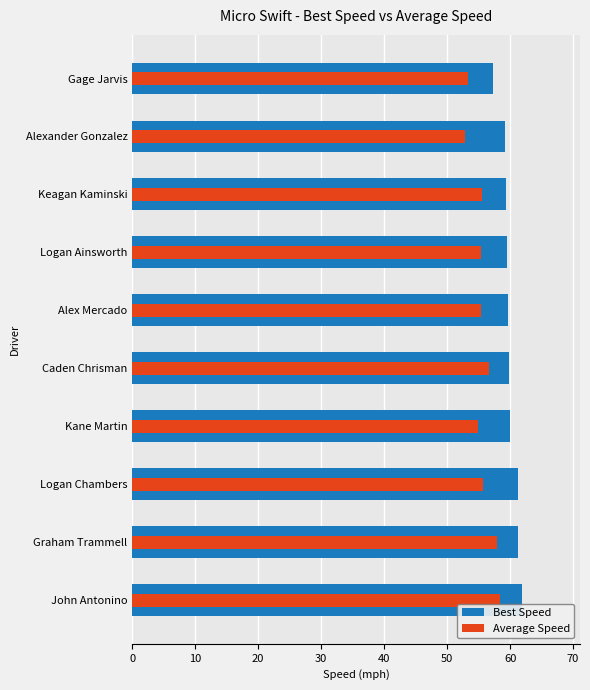

Is the value of Average Speed at Graham Trammell greater than the value of Best Speed at Caden Chrisman?

No